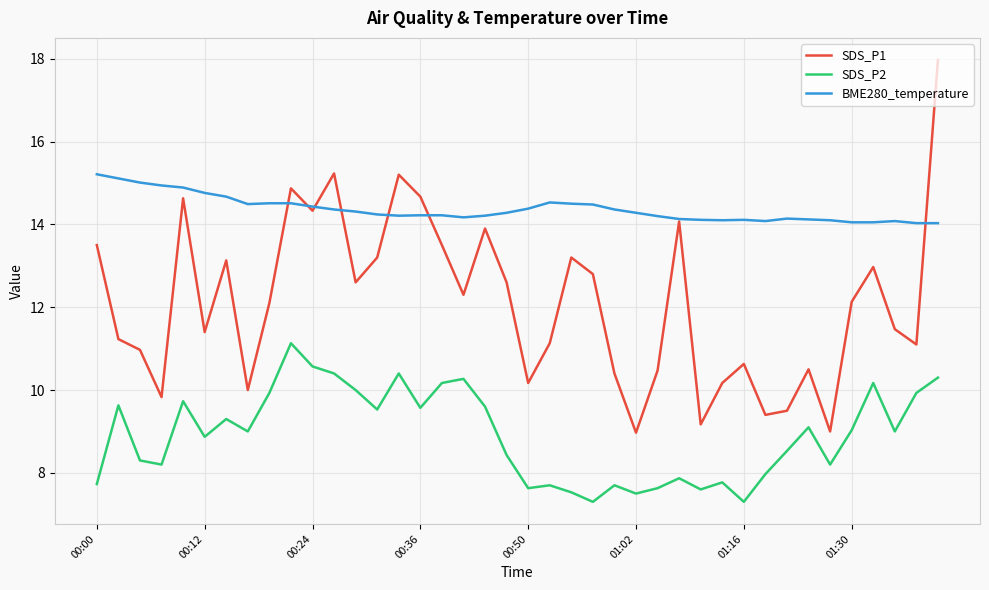

Which series has the largest total across all categories?

BME280_temperature